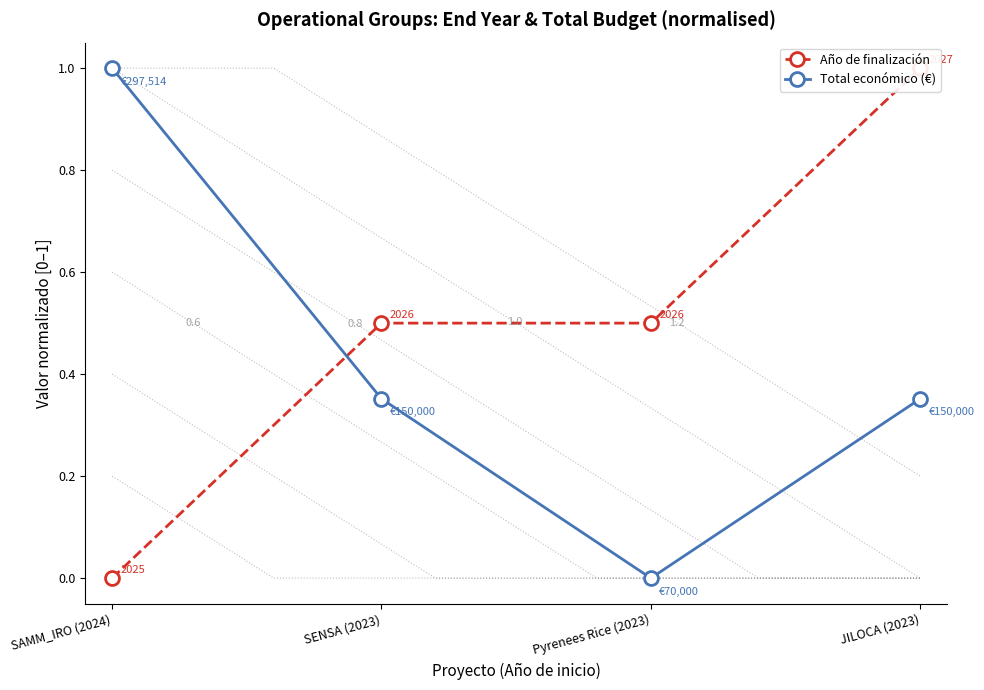

Which series has the largest total across all categories?

Año de finalización